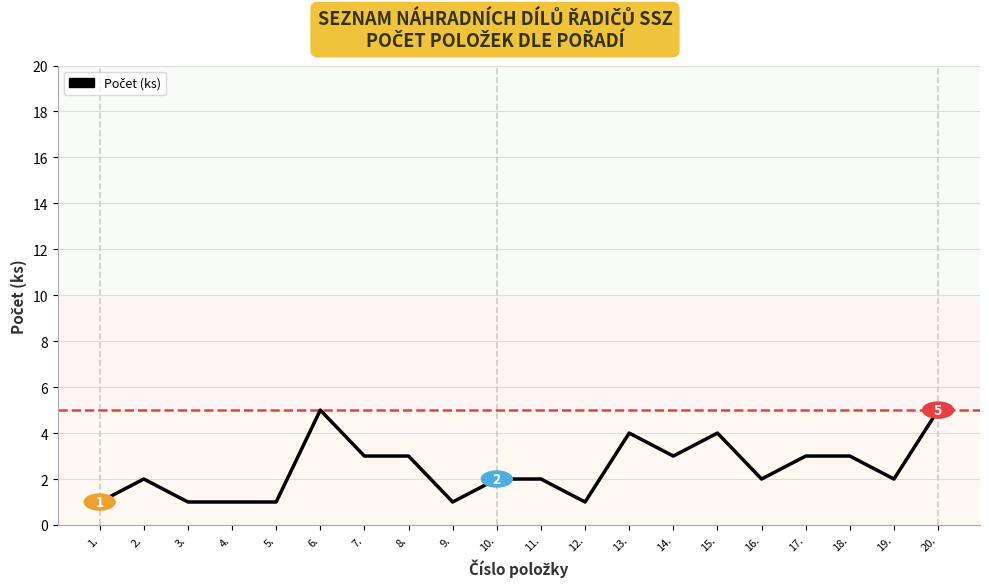

Is this an area chart (filled region under the line)?

No